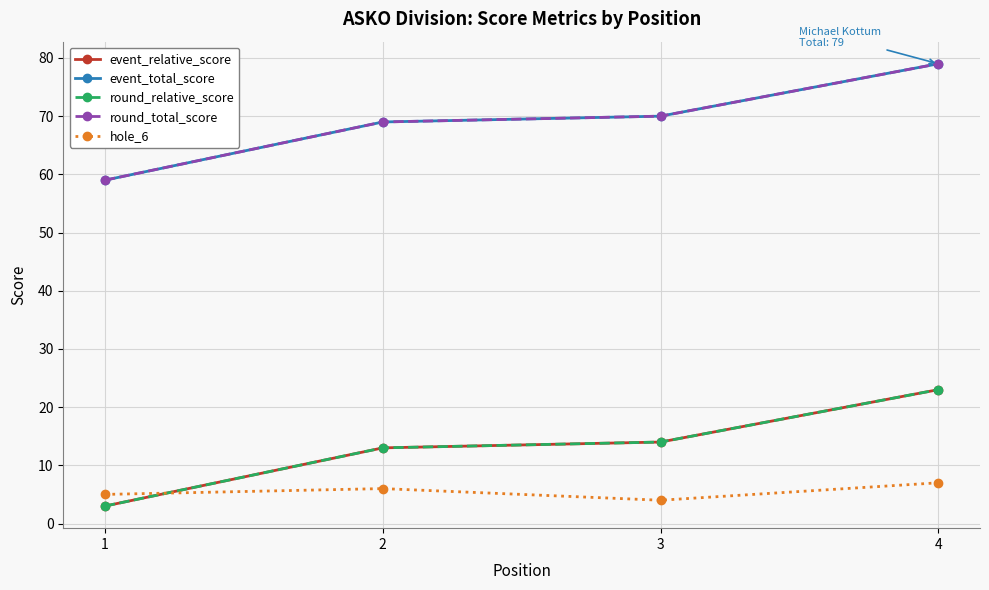

Which series has the largest total across all categories?

event_total_score